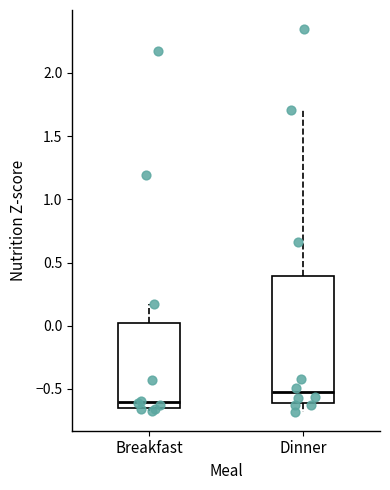

Which box is the tallest, from its lower edge to its upper edge?

Dinner